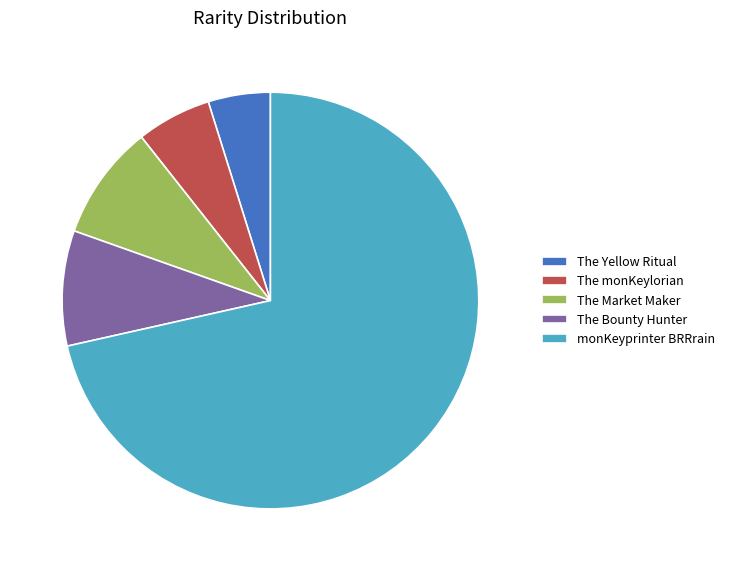

Is the sum of The monKeylorian and The Yellow Ritual greater than half?

No